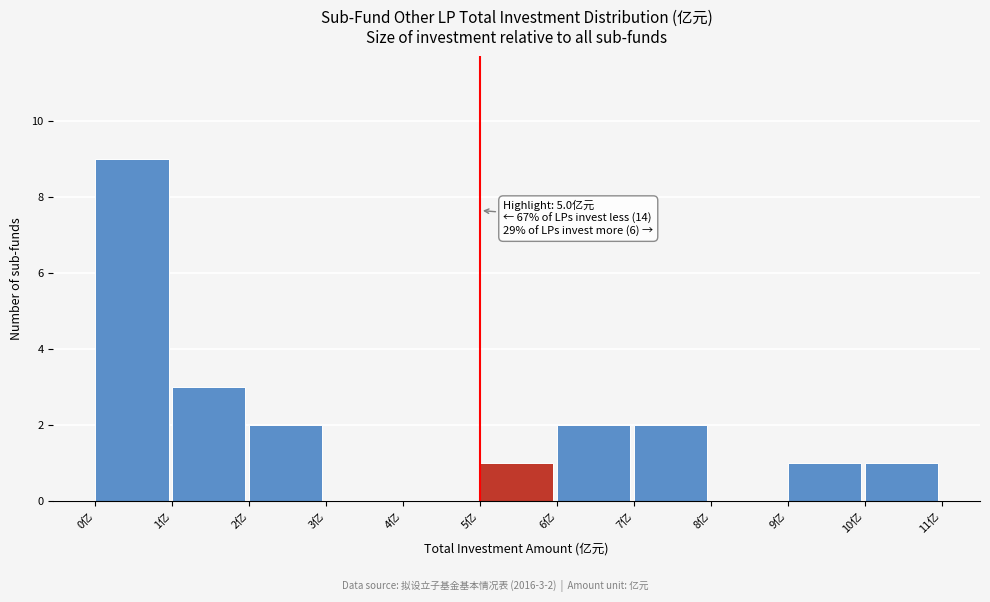

Which range on the x-axis has the tallest bar?

0 to 1